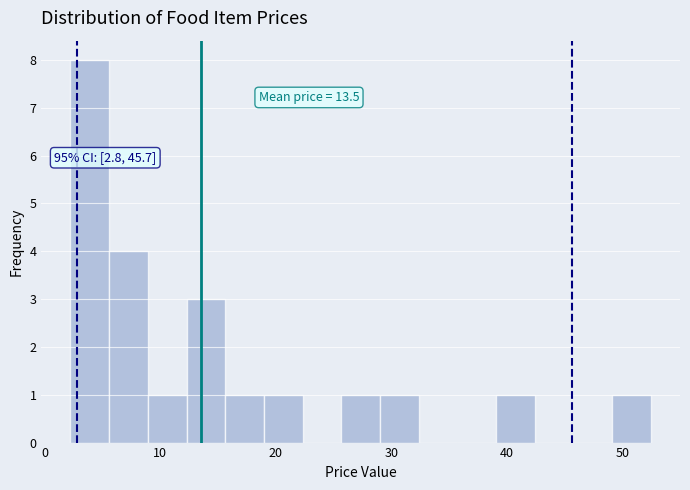

Around what value on the x-axis is the tallest bar? Give the approximate position of its centre, as read against the axis.

4